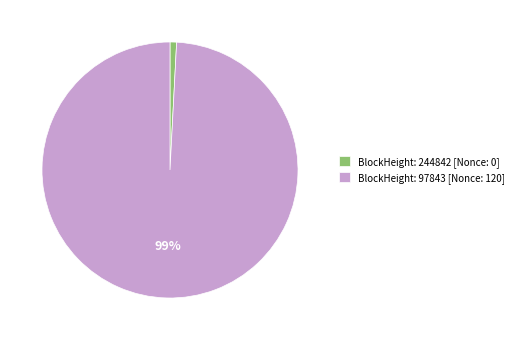

What percentage is the BlockHeight: 244842 [Nonce: 0] slice, to the nearest percent?

1%